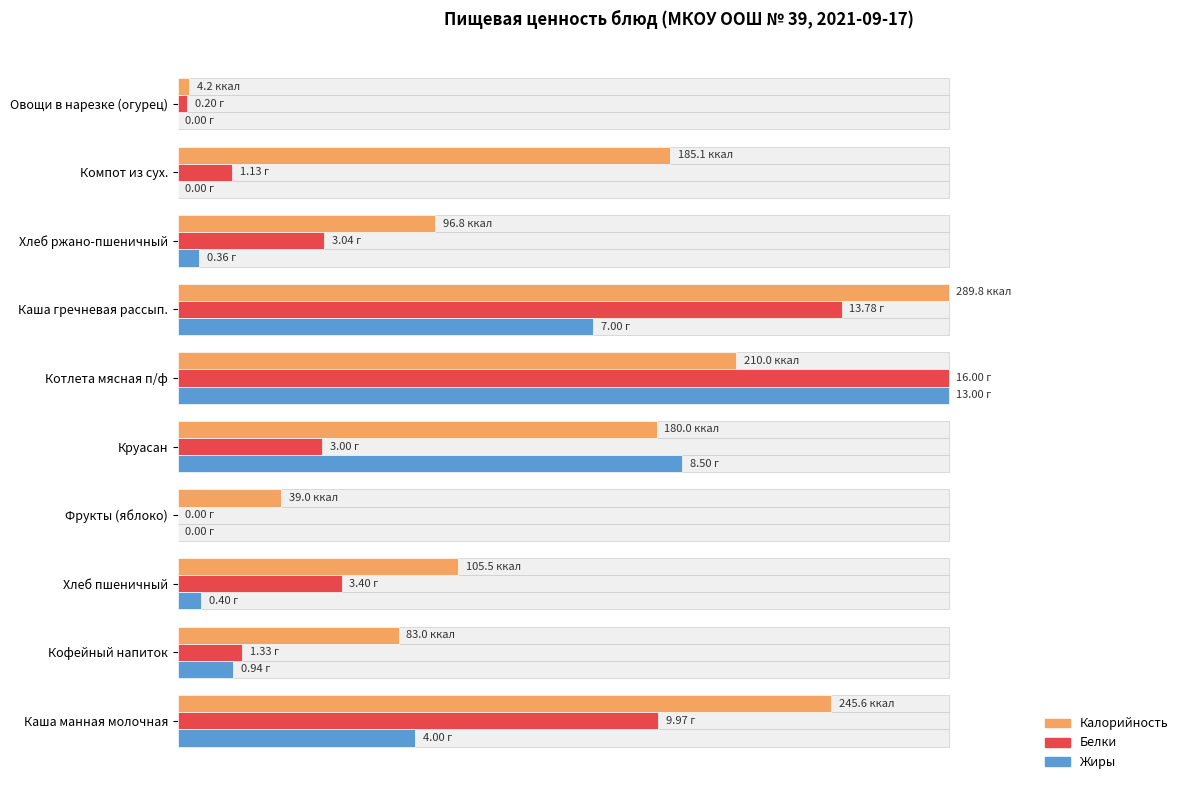

How many distinct data groups are displayed?

3